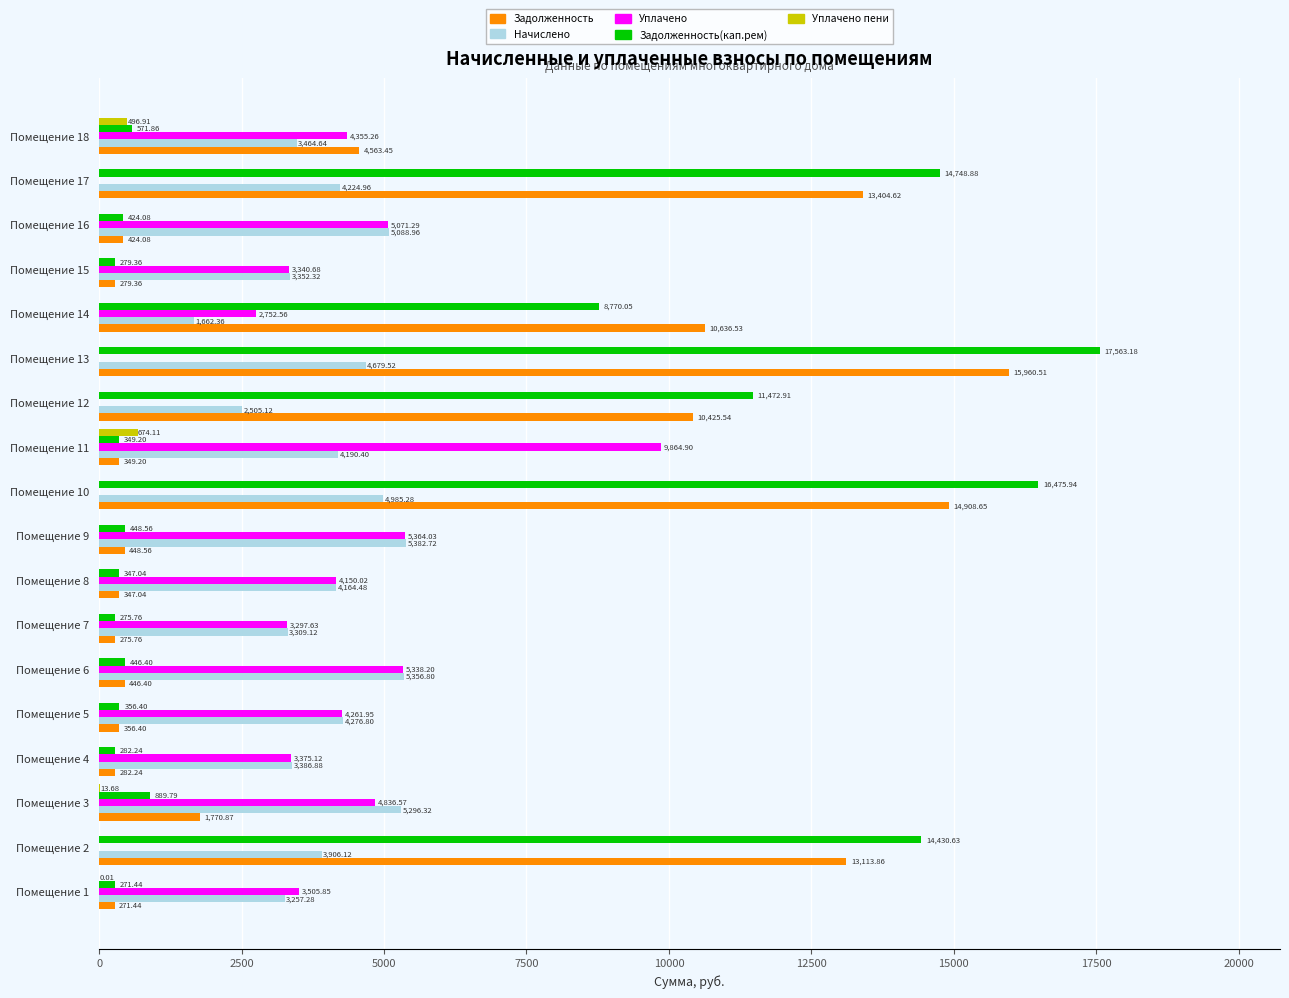

Which series changed the most between Помещение 2 and Помещение 3?

Задолженность(кап.рем)